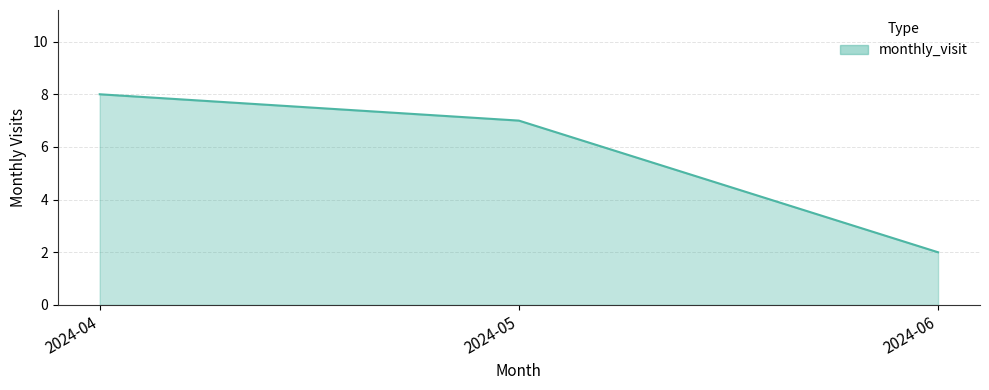

Rank the categories by value from lowest to highest.

2024-06, 2024-05, 2024-04